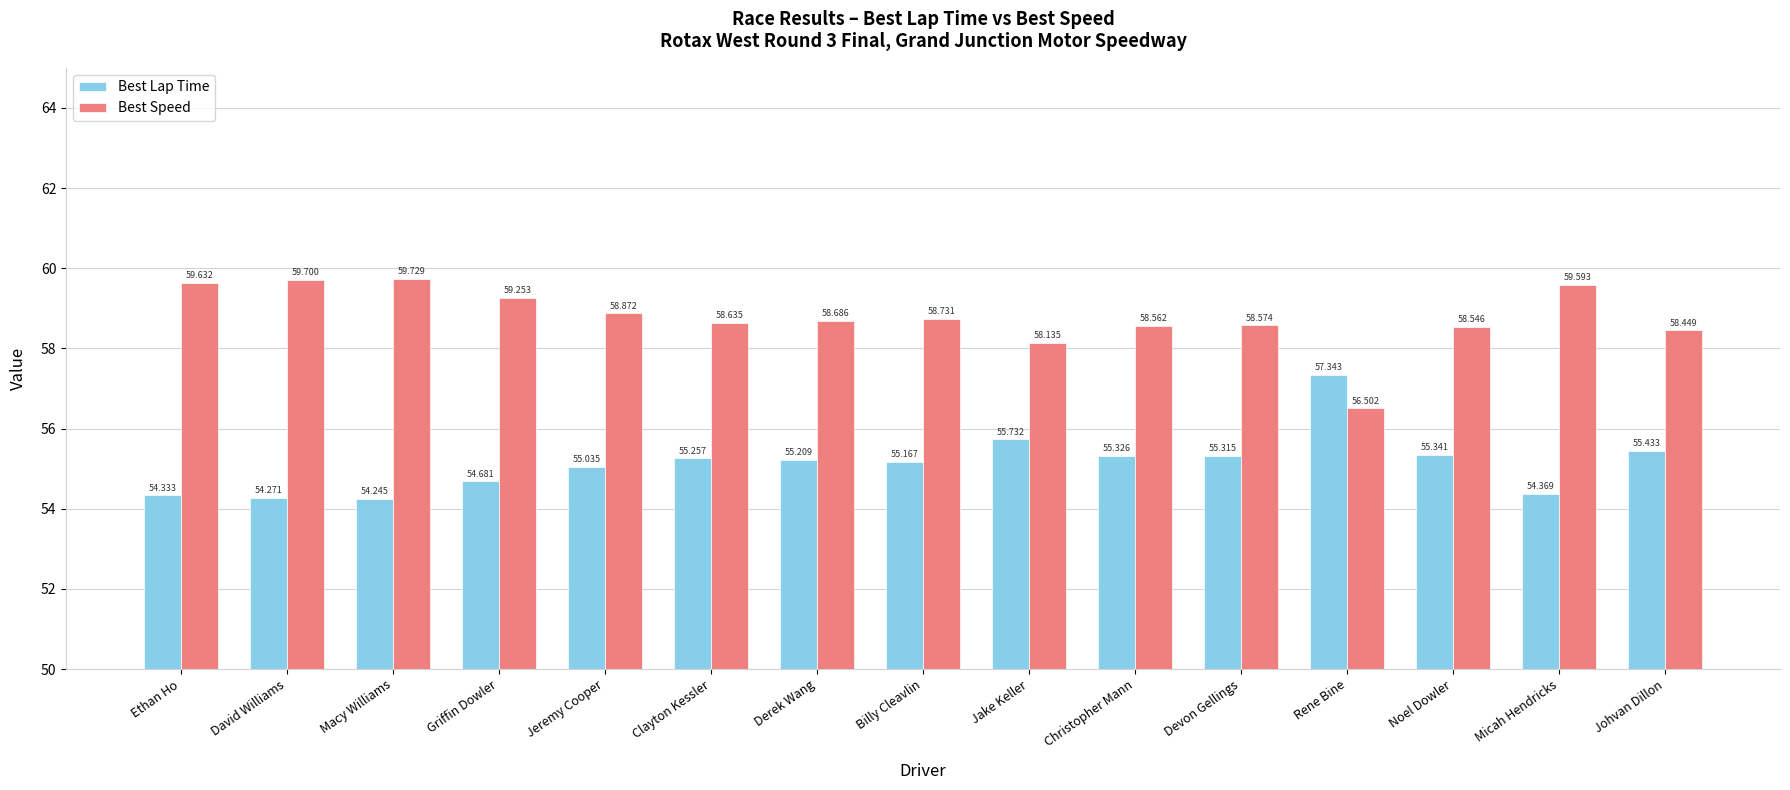

Count the number of data series in this chart.

2